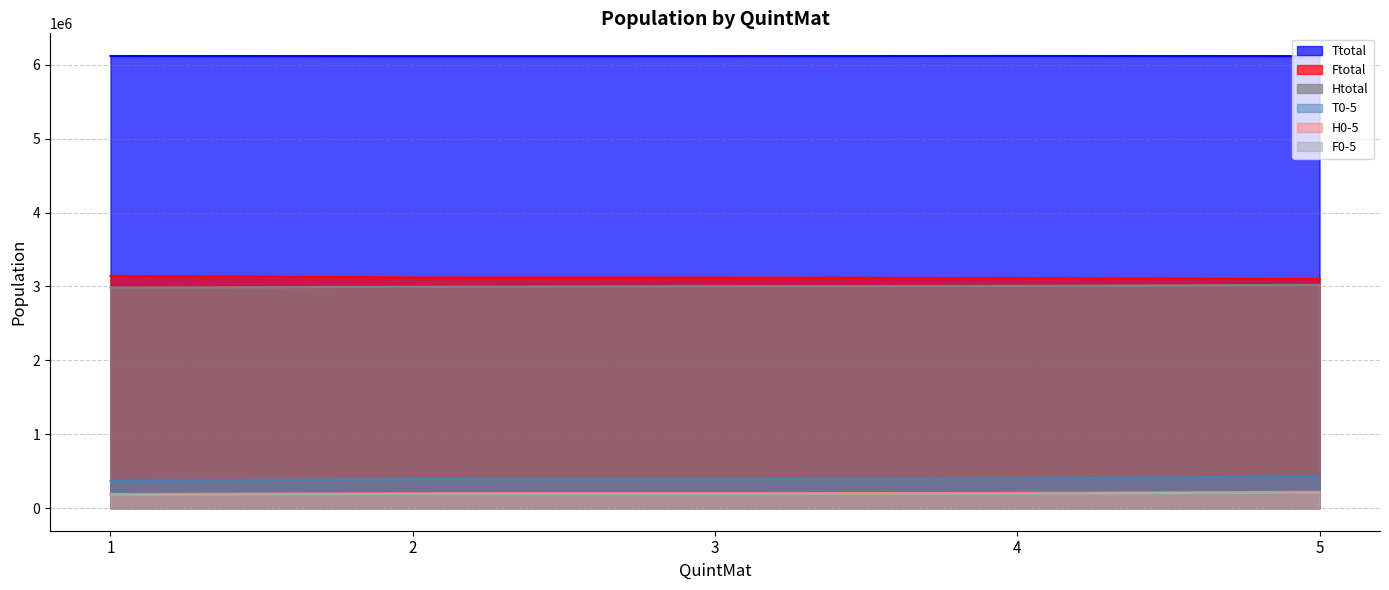

How many data points does each series have?

5